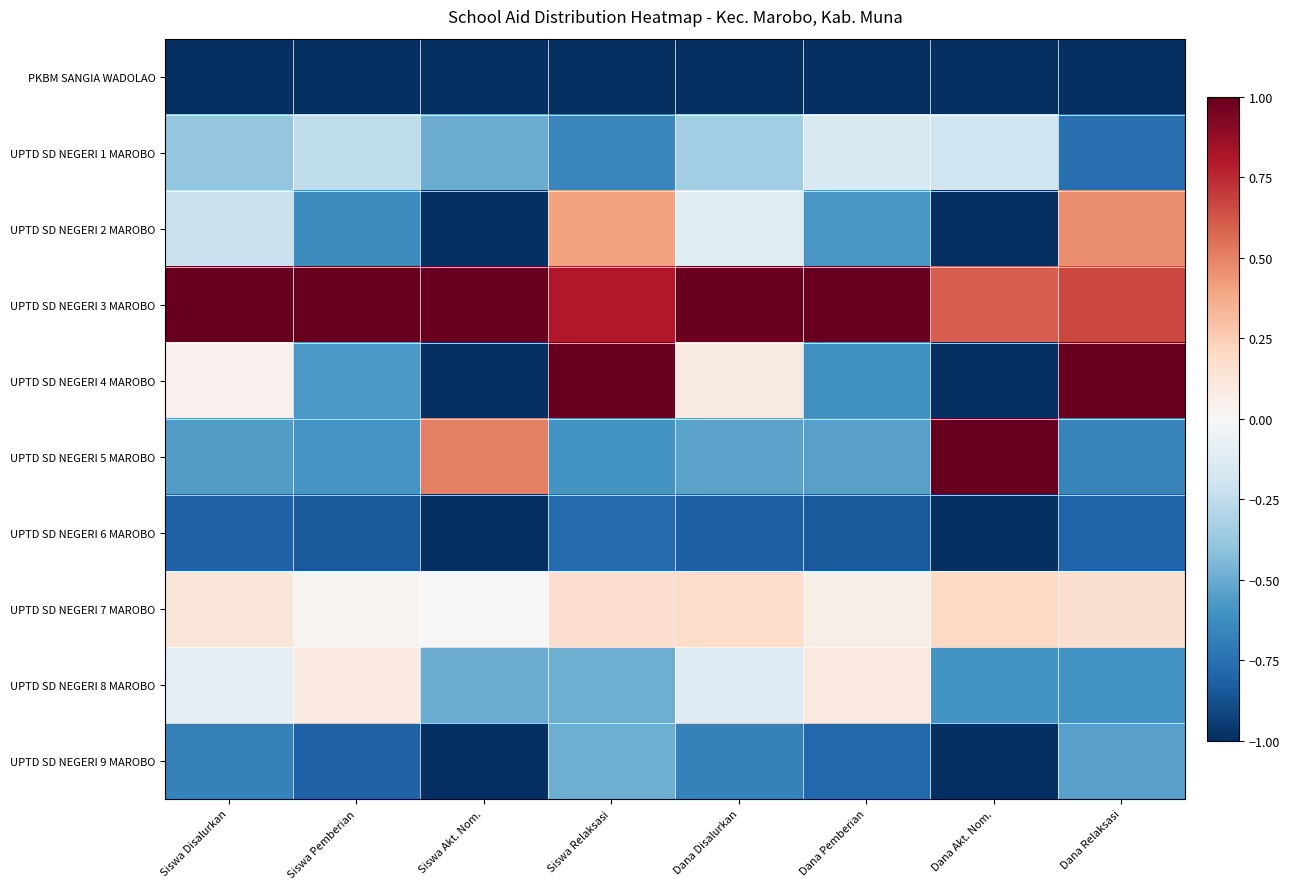

Between Siswa Pemberian and Dana Pemberian, which series saw the biggest shift?

UPTD SD NEGERI 1 MAROBO